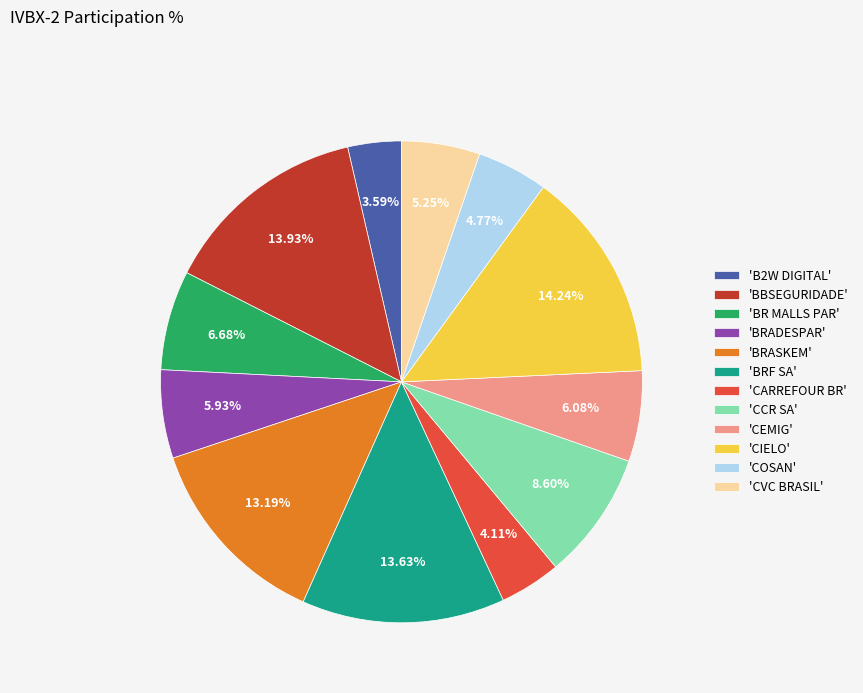

Which has a higher value, 'BR MALLS PAR' or 'BRF SA'?

'BRF SA'